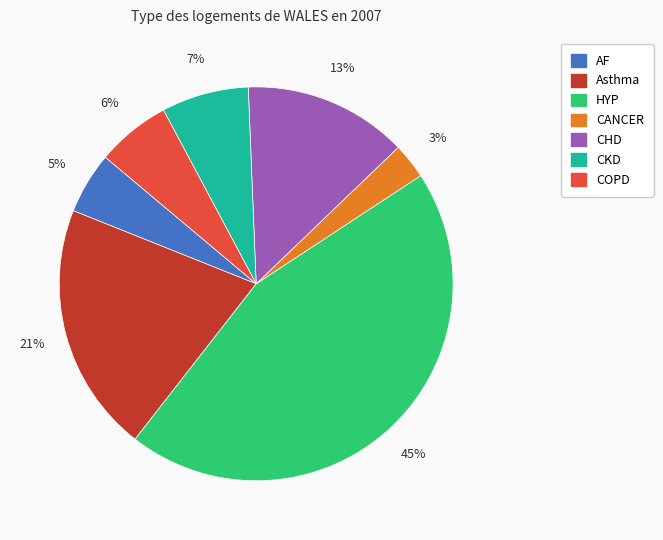

Does Asthma account for over 50% of the chart?

No